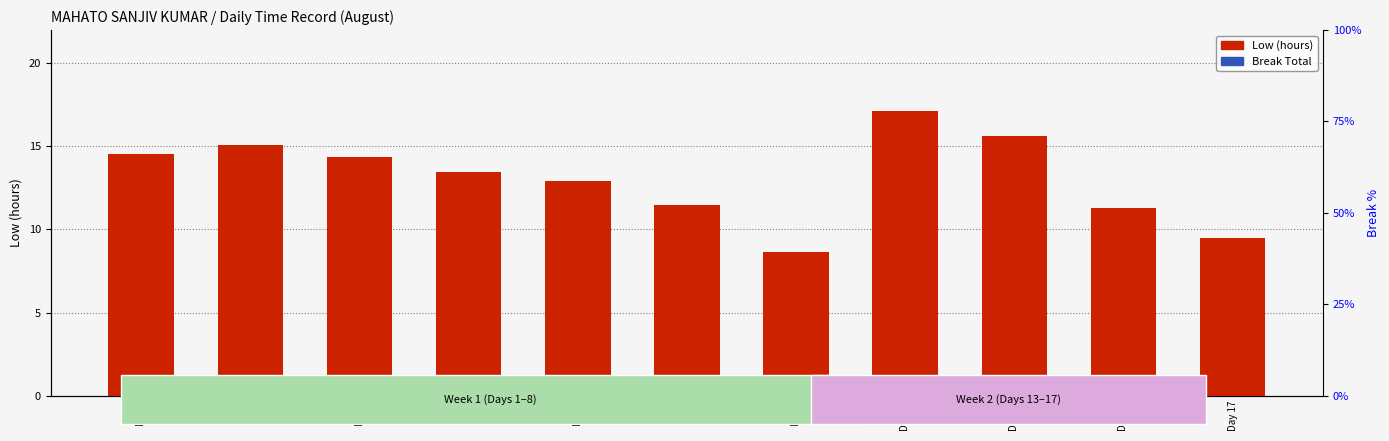

What is the difference between the Low (hours) values at Day 14 and Day 7?

4.1